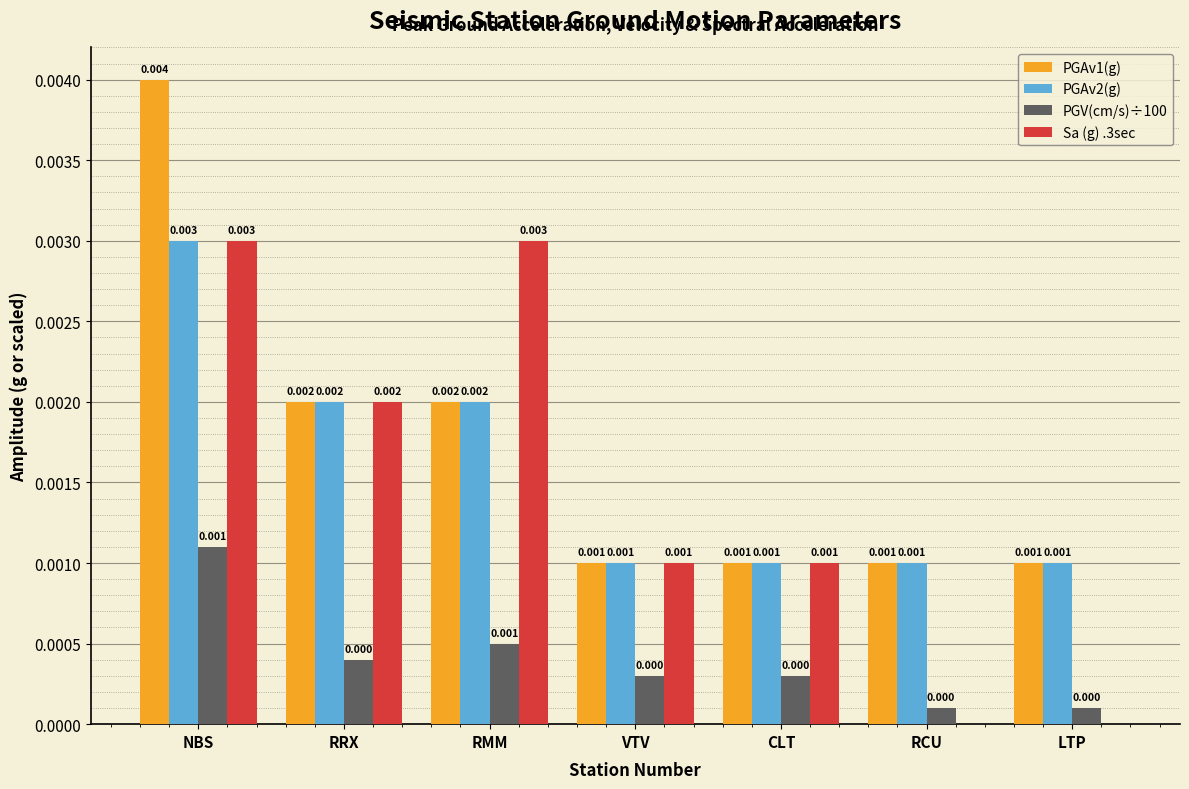

Reading left to right, list all the values displayed in this chart.

PGAv1(g): NBS=0.0	RRX=0.0	RMM=0.0	VTV=0.0	CLT=0.0	RCU=0.0	LTP=0.0
PGAv2(g): NBS=0.0	RRX=0.0	RMM=0.0	VTV=0.0	CLT=0.0	RCU=0.0	LTP=0.0
PGV(cm/s)÷100: NBS=0.0	RRX=0.0	RMM=0.0	VTV=0.0	CLT=0.0	RCU=0.0	LTP=0.0
Sa (g) .3sec: NBS=0.0	RRX=0.0	RMM=0.0	VTV=0.0	CLT=0.0	RCU=0.0	LTP=0.0